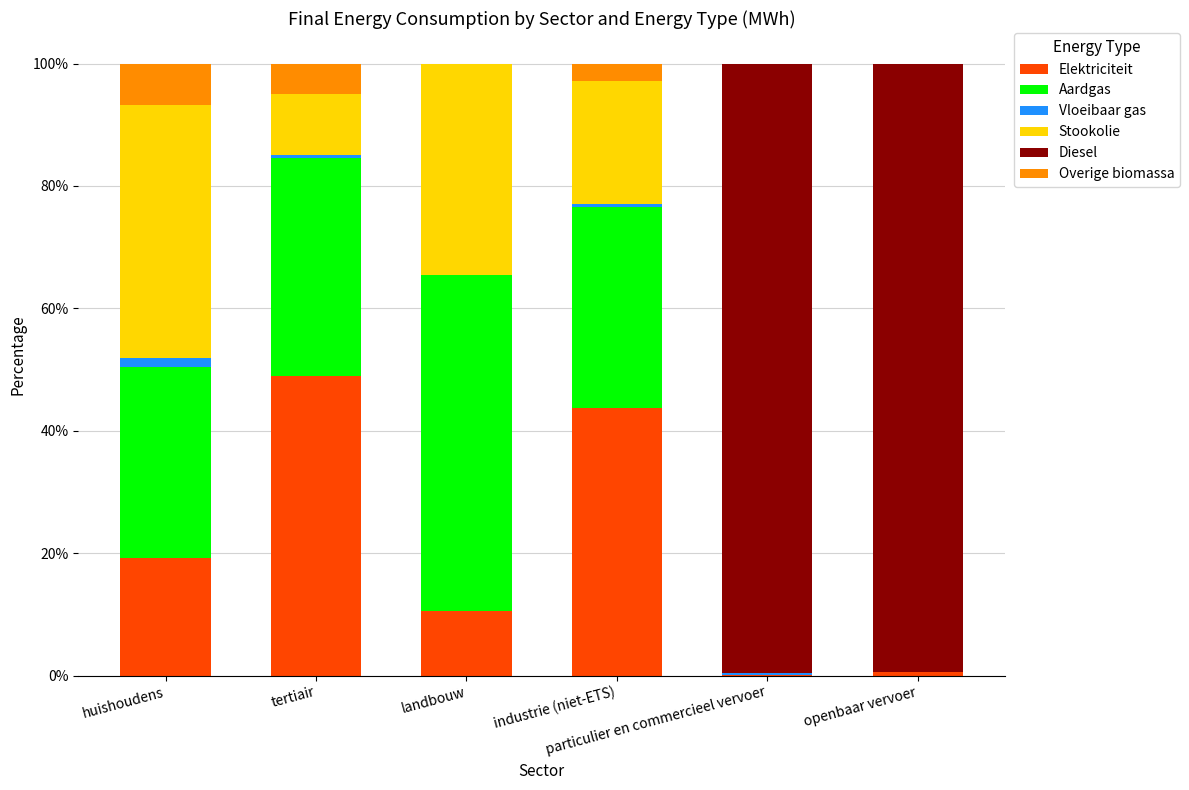

How many data points in Elektriciteit are above 19?

3